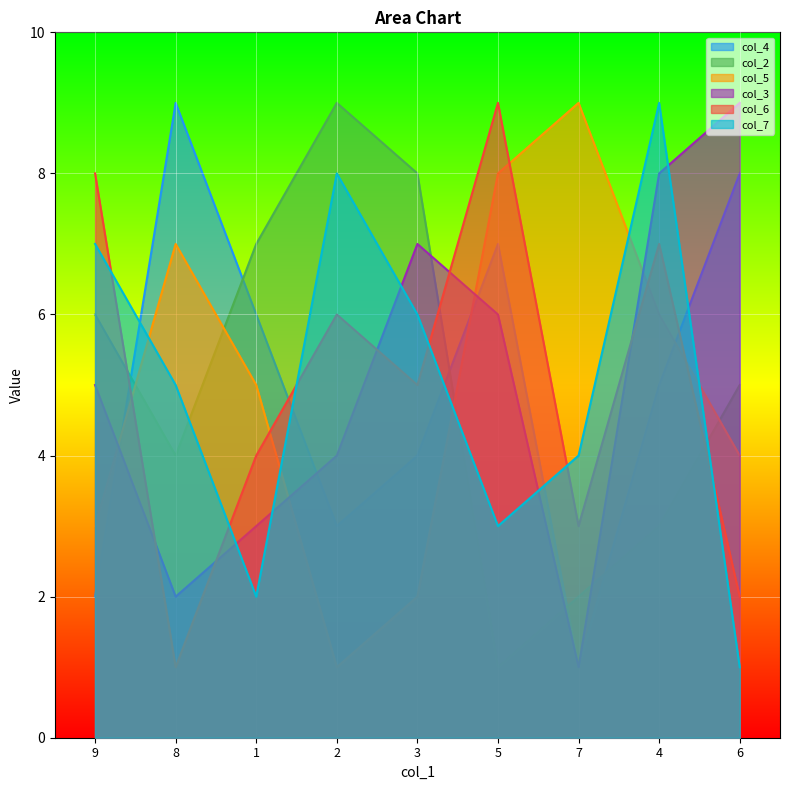

What is the highest value of the col_2 series?

9